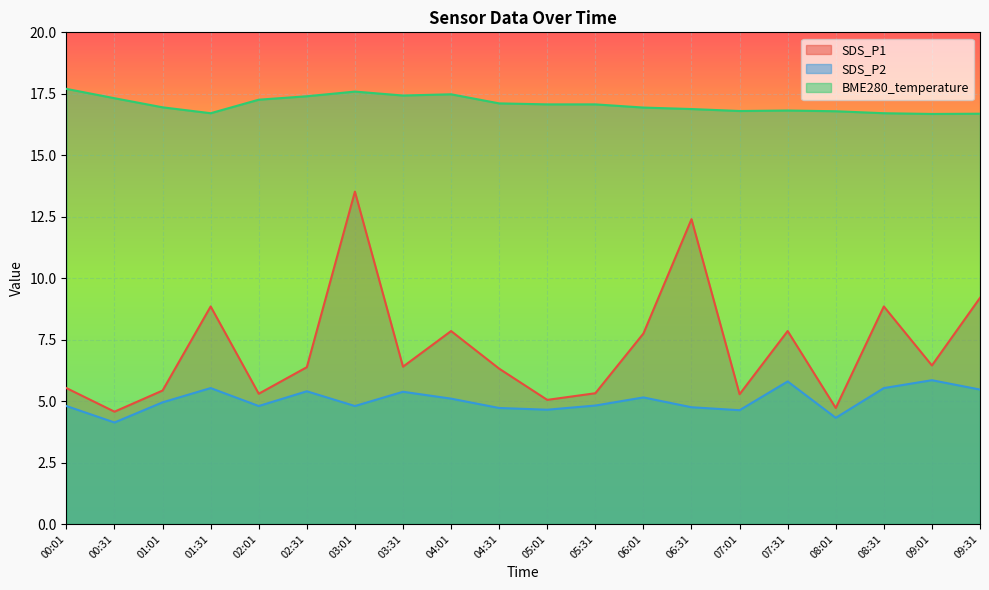

What position from the left is 03:31?

8